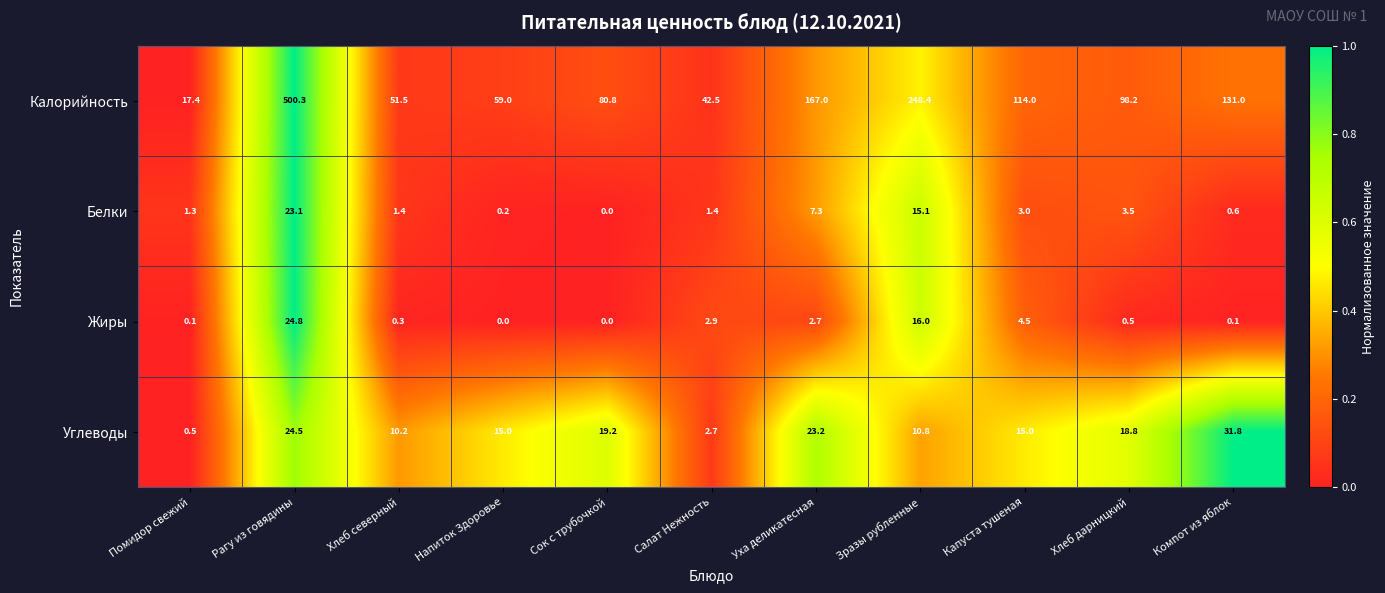

How many series are shown in this chart?

4